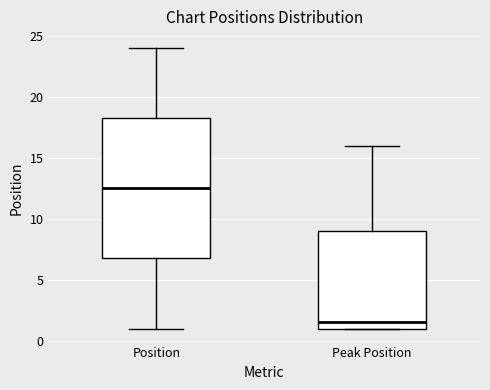

Which box has the highest median line?

Position